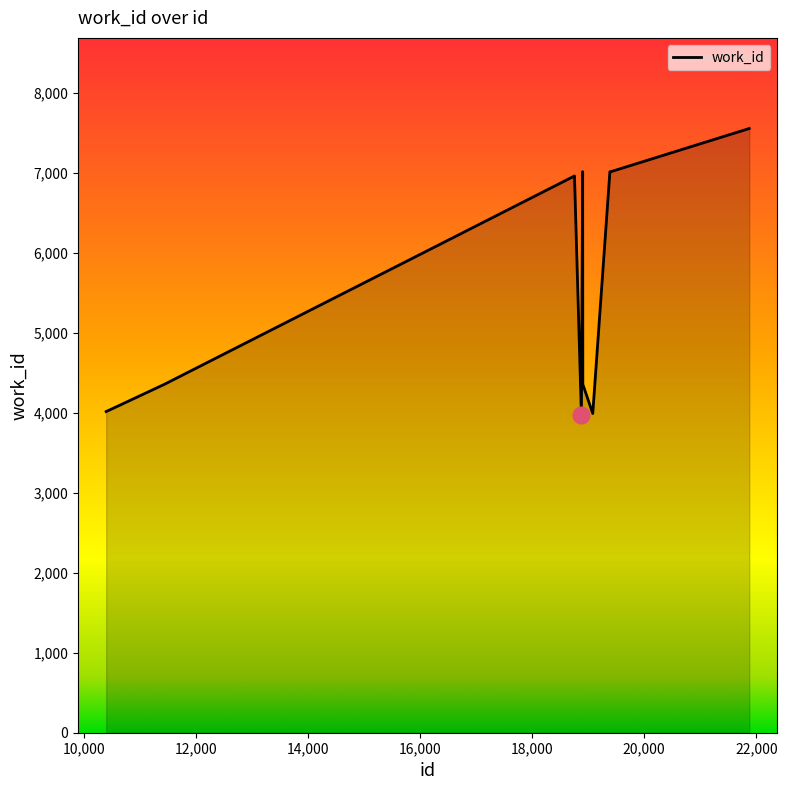

What is the maximum value shown in the chart?

7550